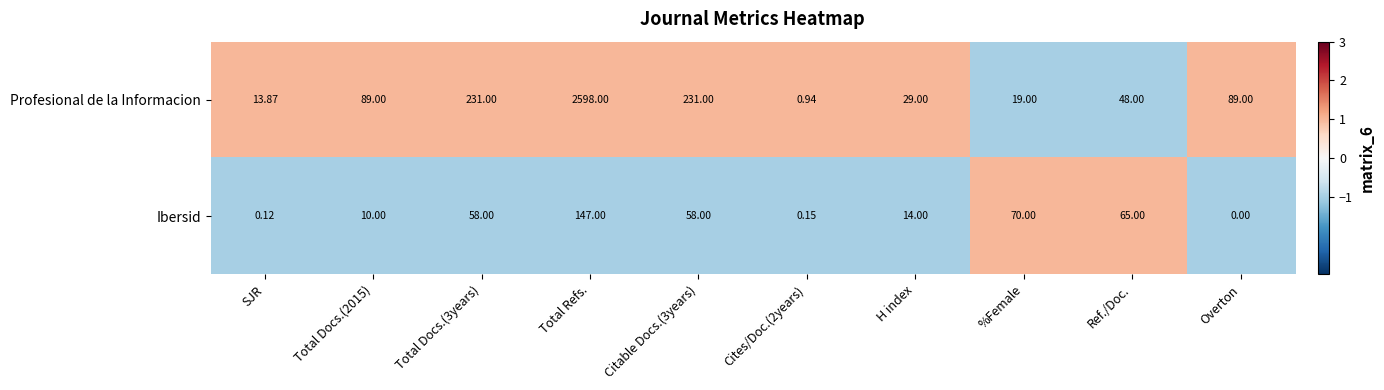

Where is Ibersid nearest to the value 73?

%Female